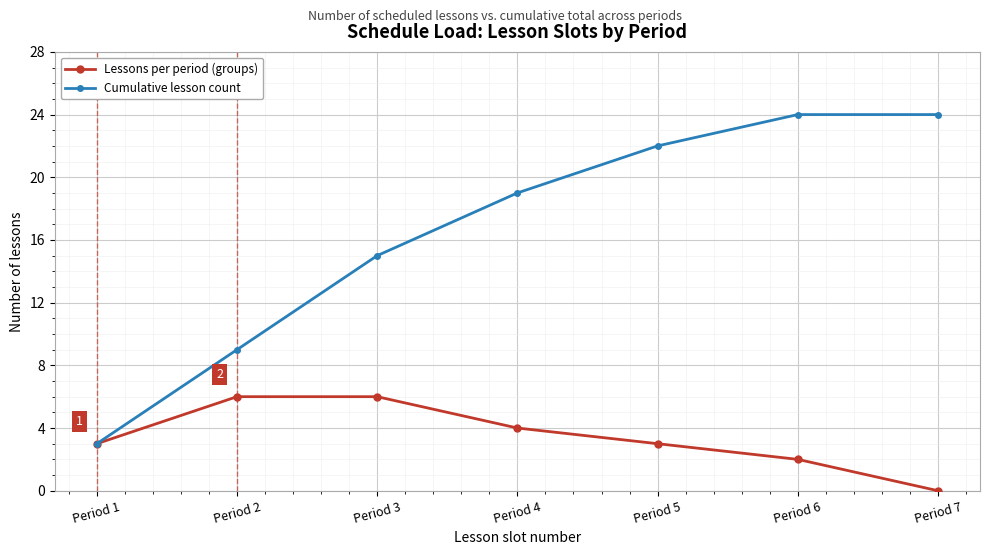

What are all the series names shown in the legend?

Lessons per period (groups), Cumulative lesson count